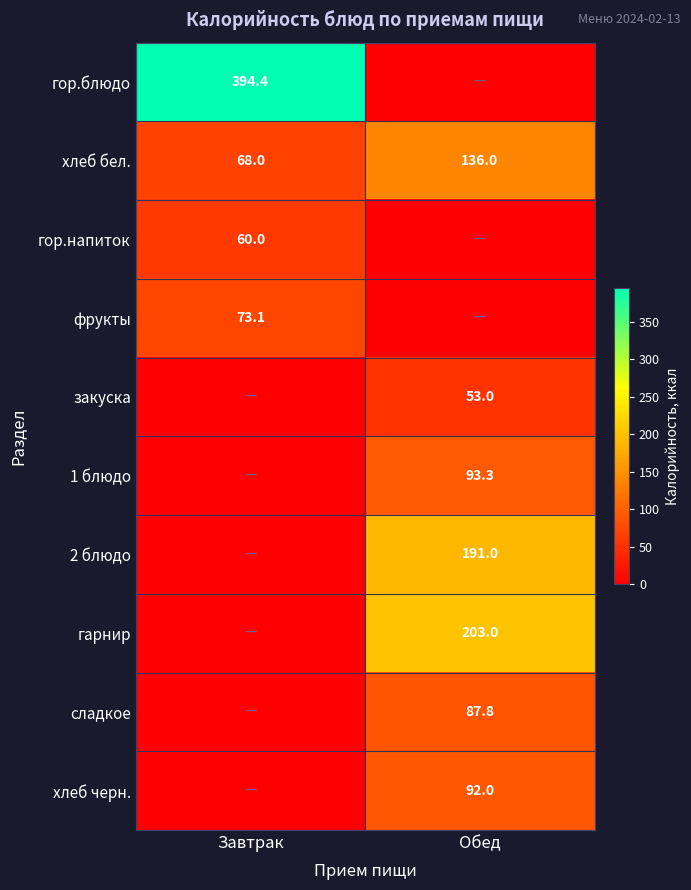

What is the difference between the highest and lowest values at Обед?

203.0